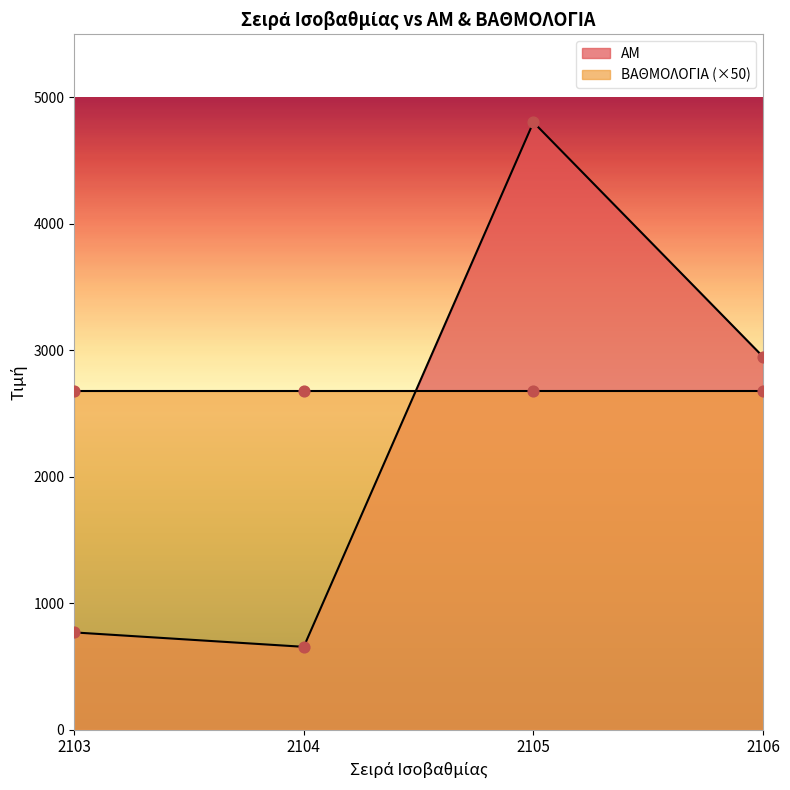

What is the change in value from 2104 to 2106?

+2294